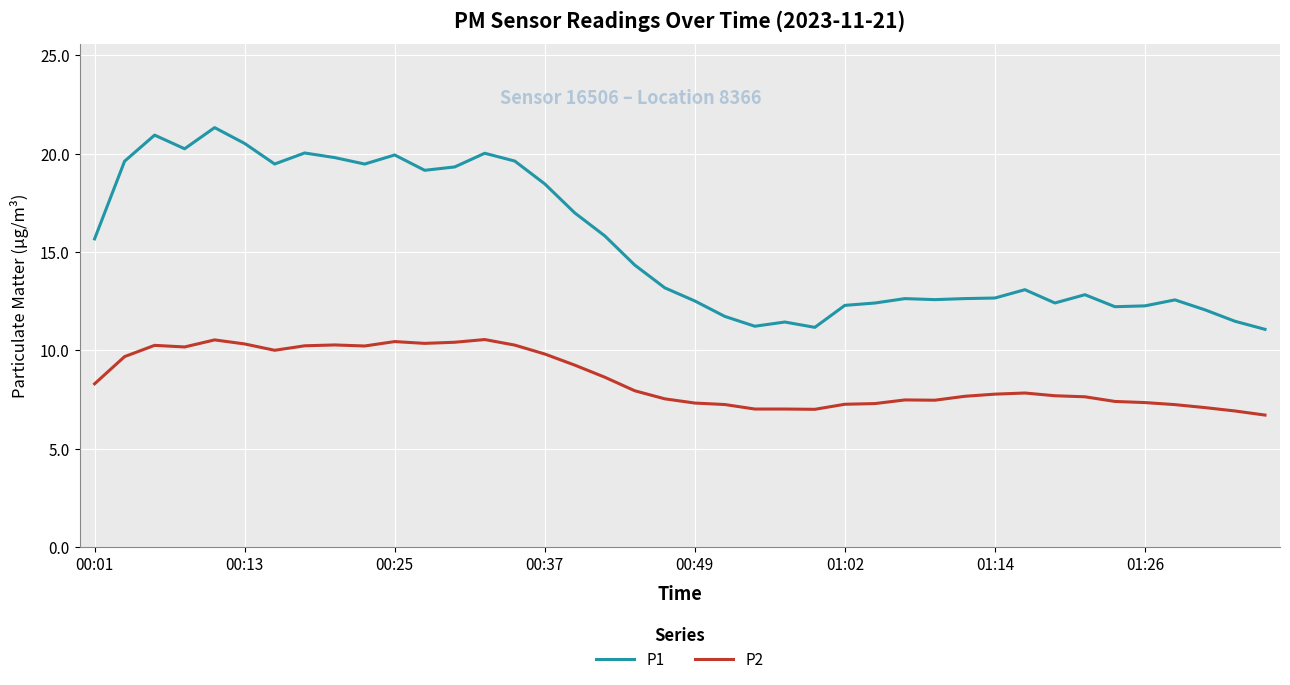

True or false: P2 and P1 cross at least once.

False